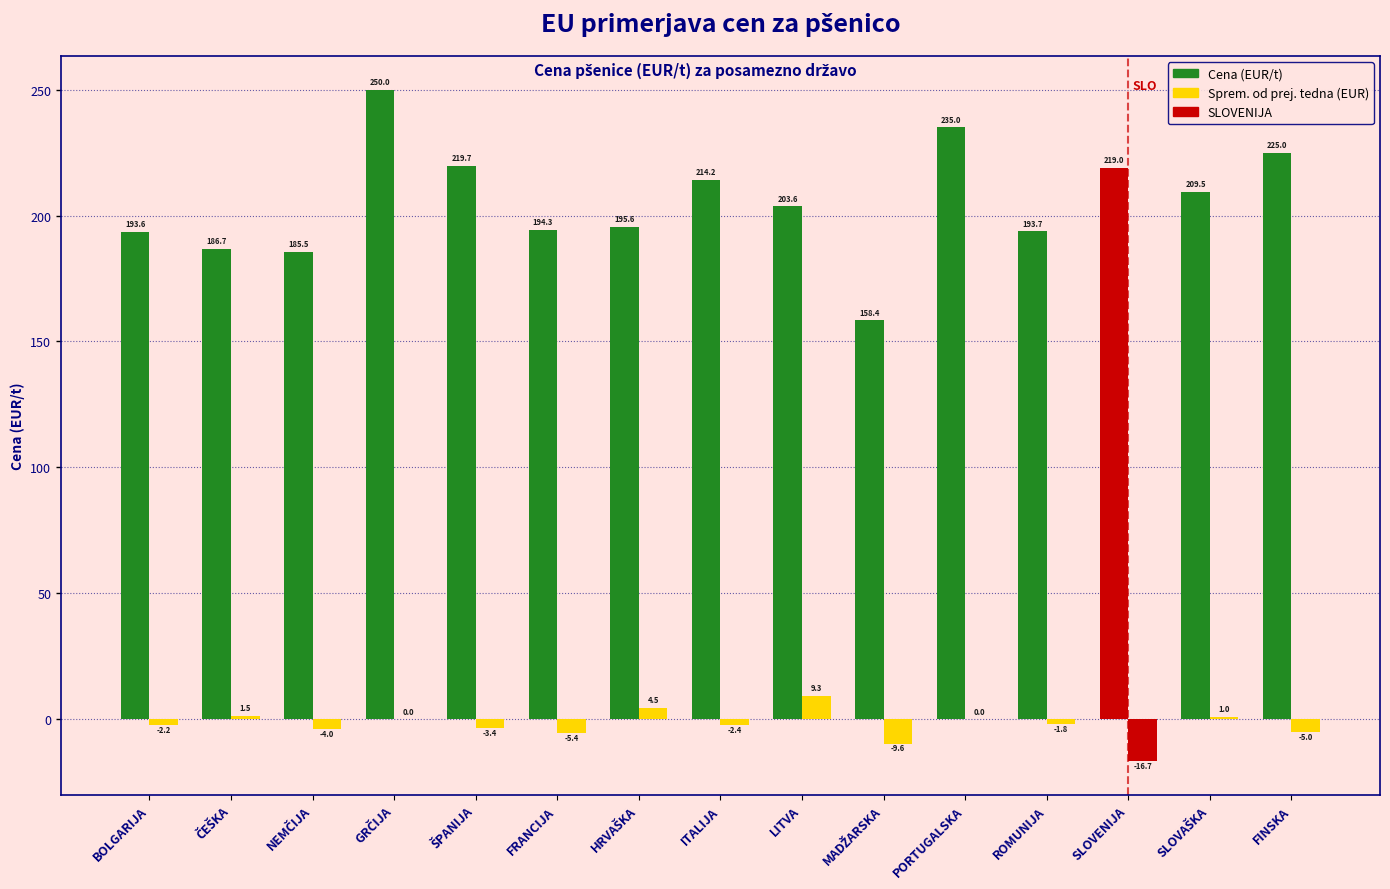

What position from the right is HRVAŠKA?

9